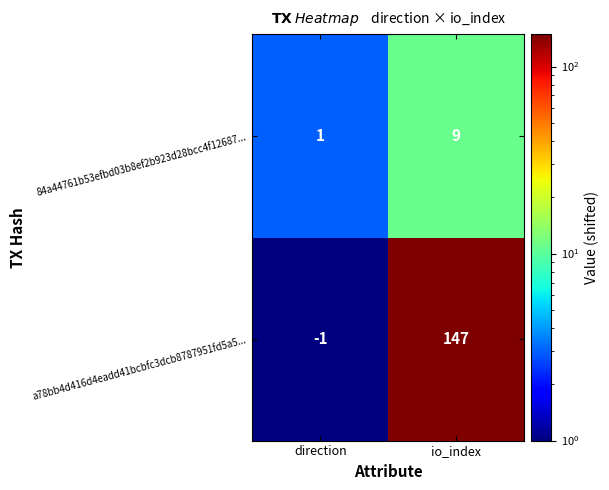

At which label does 84a44761b53efbd03b8ef2b923d28bcc4f12687... reach its peak?

io_index